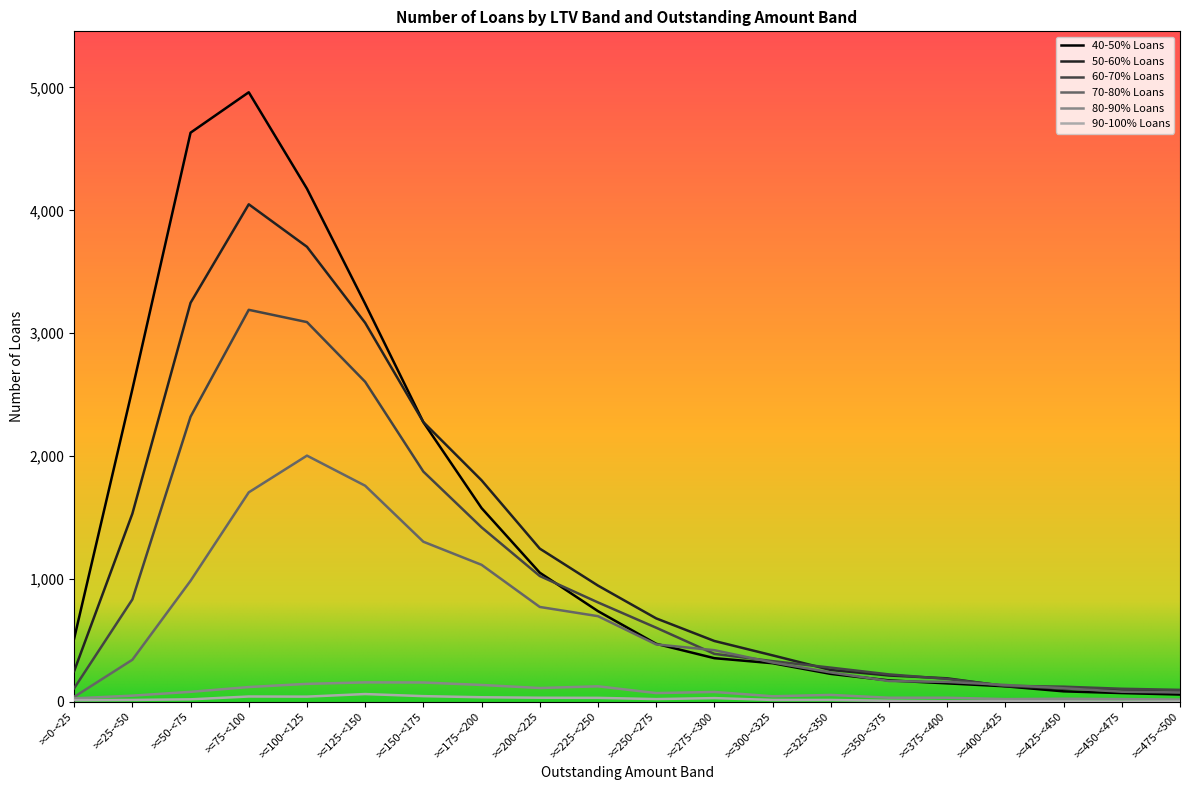

Does the chart have visible grid lines?

No